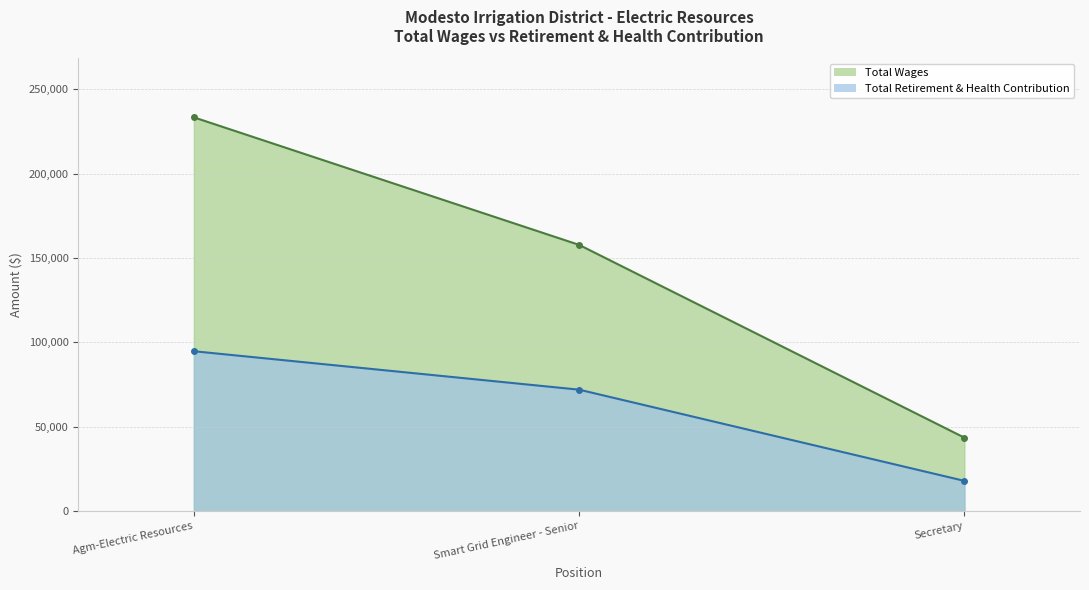

The Total Wages series shows 157740 at Smart Grid Engineer - Senior. True or false?

True